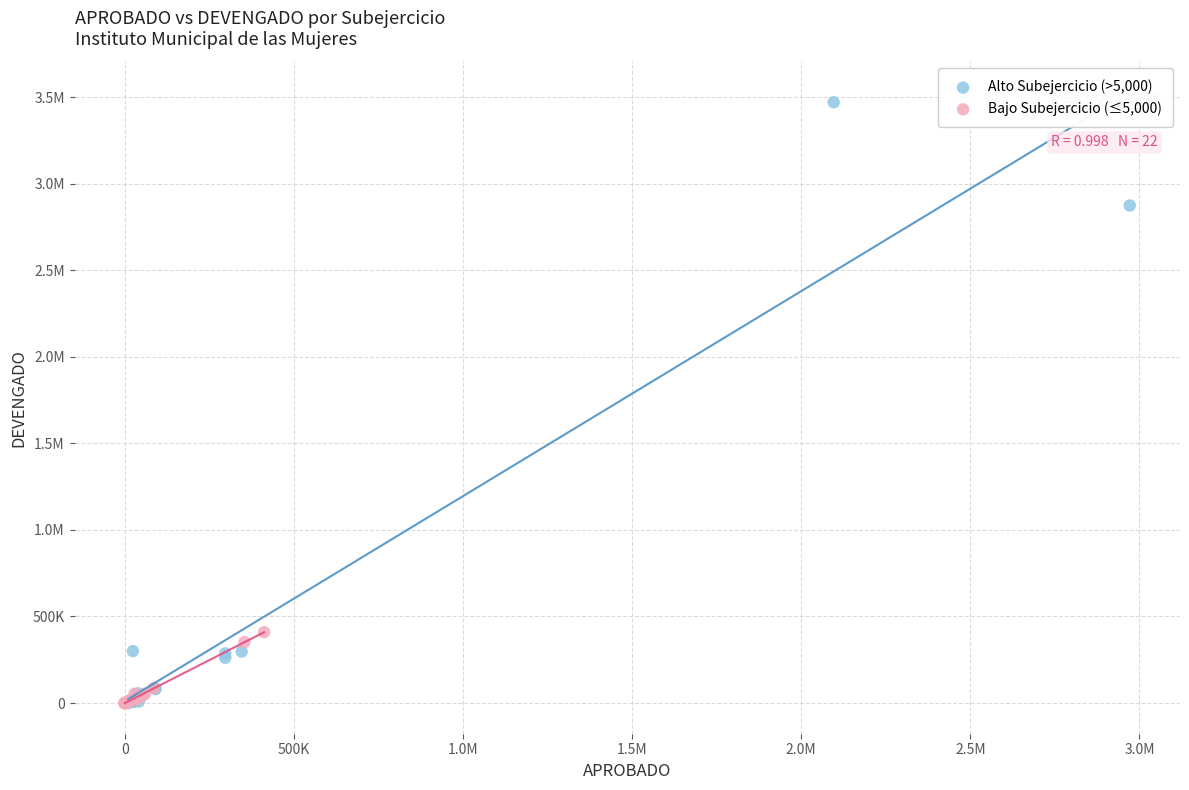

What are all the series names shown in the legend?

Alto Subejercicio (>5,000), Bajo Subejercicio (≤5,000)